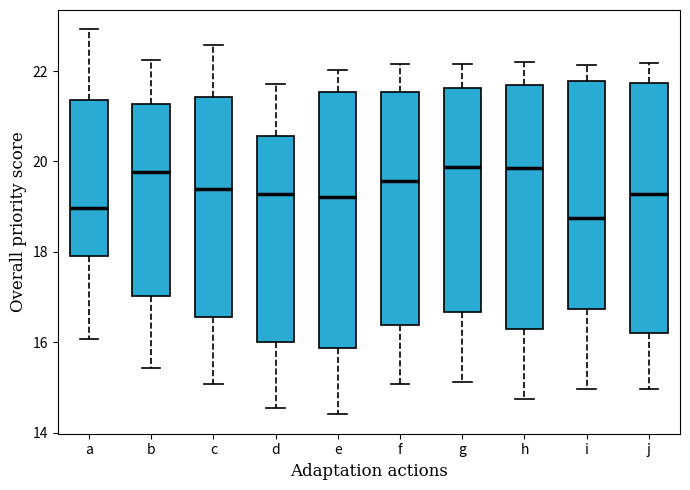

Reading left to right, transcribe this box plot: for each box, give where its median line is, the range the box spans, and where its two whiskers end, as read against the y-axis. The values are not printed on the chart, so give them approximately, as read against the axis.

a: median 19.0, box 18.0 to 21.4, whiskers 16.0 to 23.0
b: median 19.8, box 17.0 to 21.2, whiskers 15.4 to 22.2
c: median 19.4, box 16.6 to 21.4, whiskers 15.0 to 22.6
d: median 19.2, box 16.0 to 20.6, whiskers 14.6 to 21.8
e: median 19.2, box 15.8 to 21.6, whiskers 14.4 to 22.0
f: median 19.6, box 16.4 to 21.6, whiskers 15.0 to 22.2
g: median 19.8, box 16.6 to 21.6, whiskers 15.2 to 22.2
h: median 19.8, box 16.4 to 21.8, whiskers 14.8 to 22.2
i: median 18.8, box 16.8 to 21.8, whiskers 15.0 to 22.2
j: median 19.2, box 16.2 to 21.8, whiskers 15.0 to 22.2